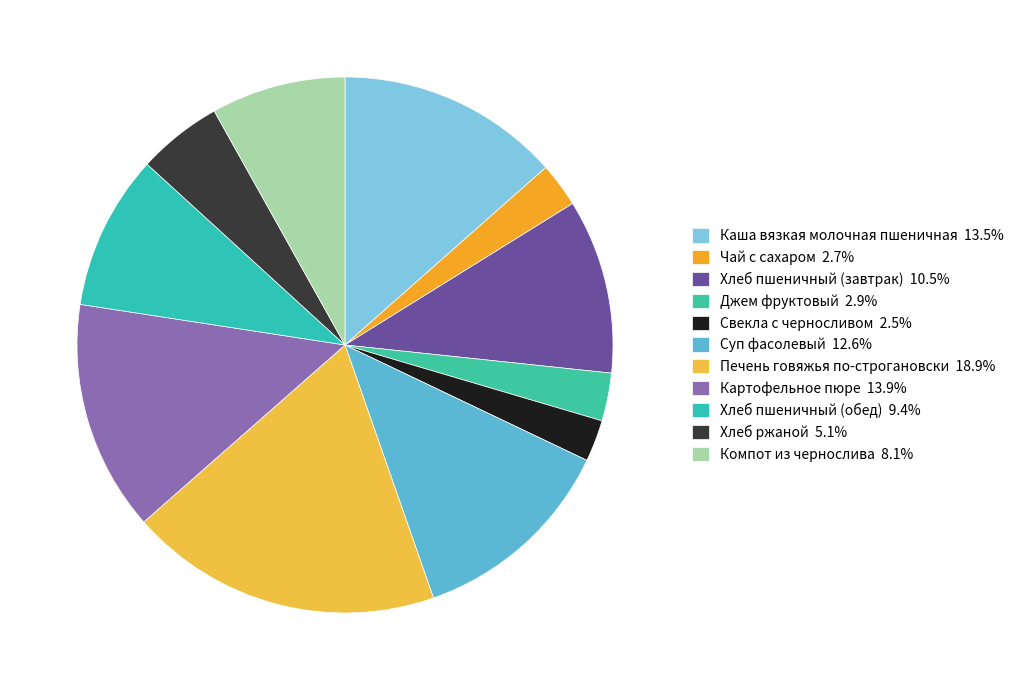

To the nearest percent, what is the combined percentage of Каша вязкая молочная пшеничная and Чай с сахаром?

16%